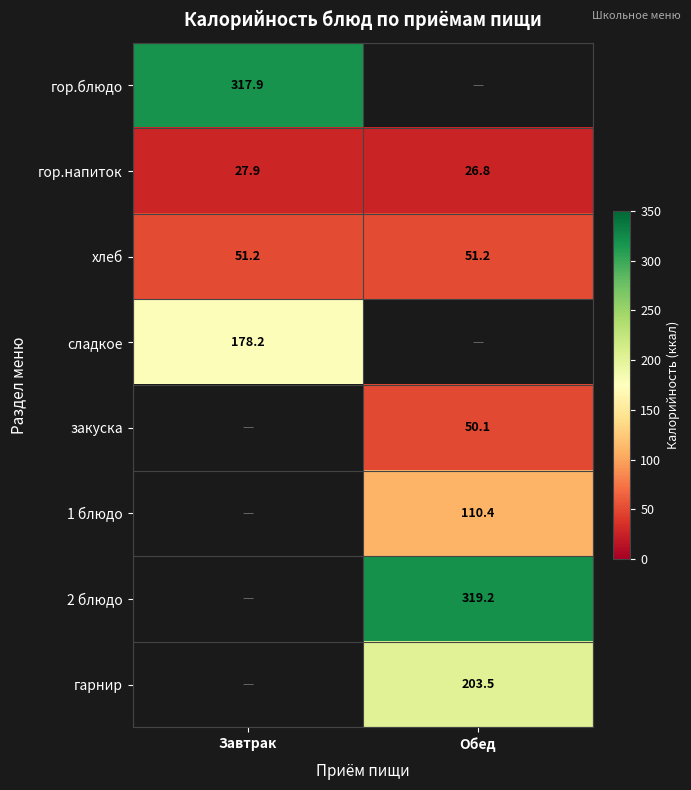

Where does the гор.напиток series first go above 27?

Завтрак